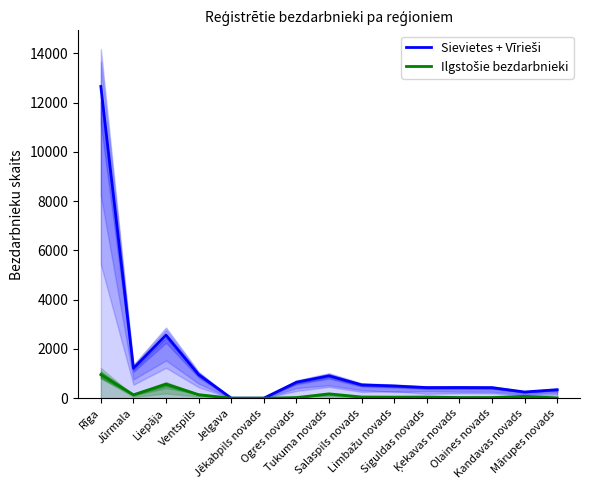

What is the label of the 6th point from the left?

Jēkabpils novads